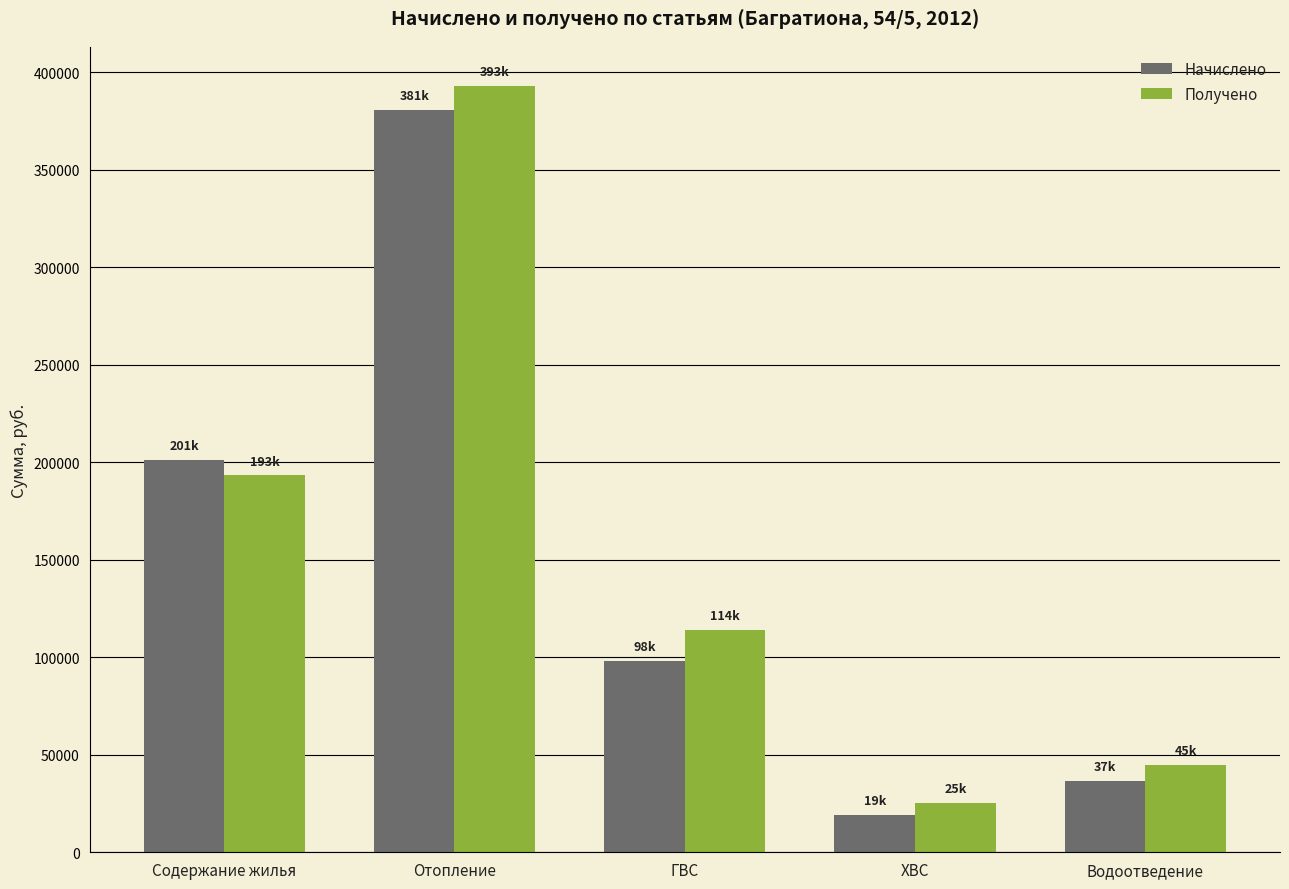

What is the difference between the maximum and second lowest values in the Получено series?

348452.6